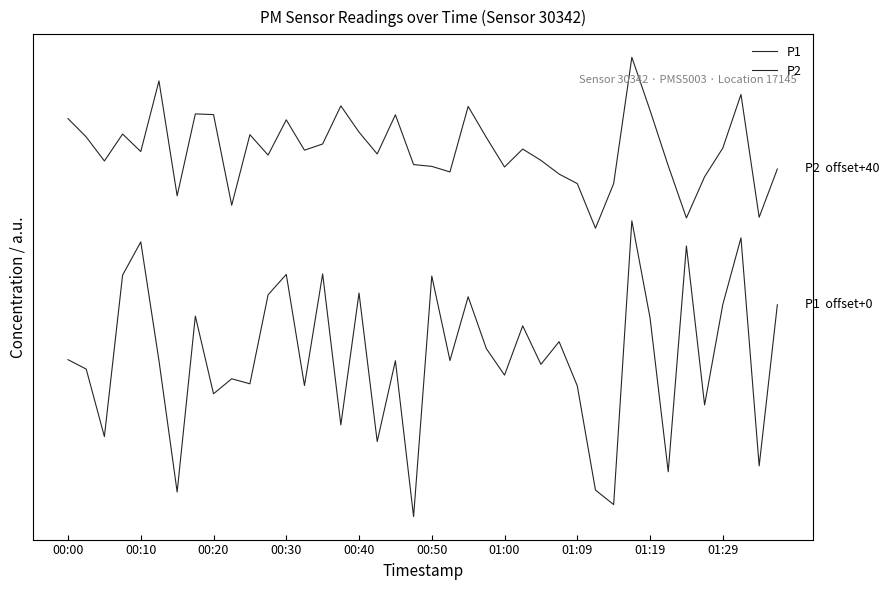

What is the sum of all P1 values?

3196.9